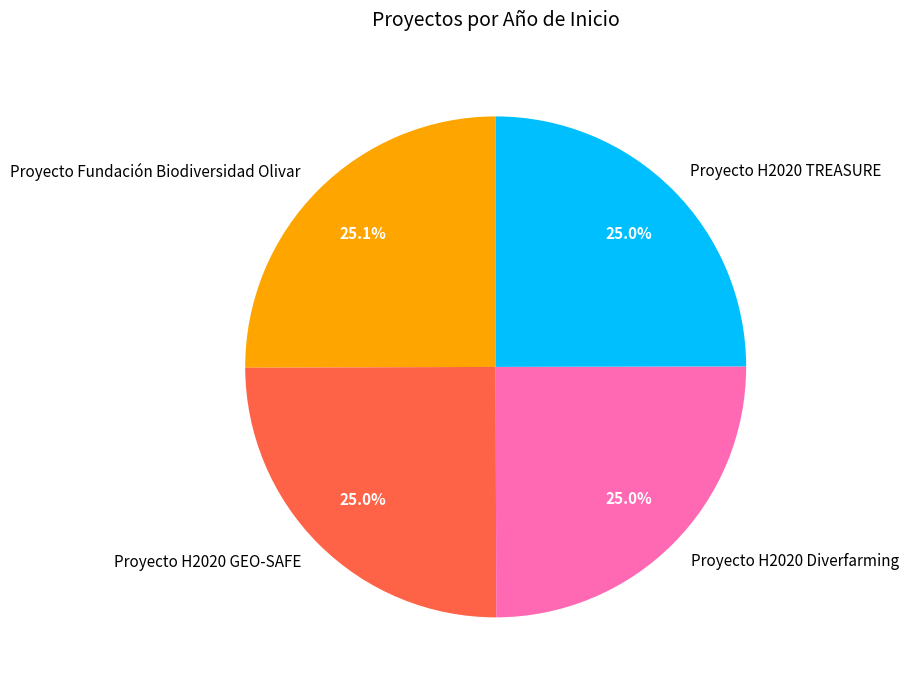

Does any single category account for the majority?

No